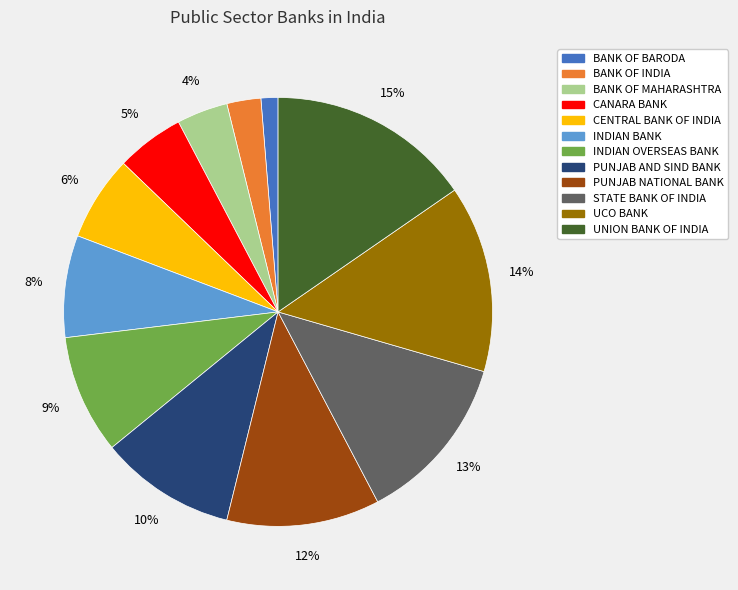

Combined, do INDIAN BANK and PUNJAB AND SIND BANK account for over 50%?

No